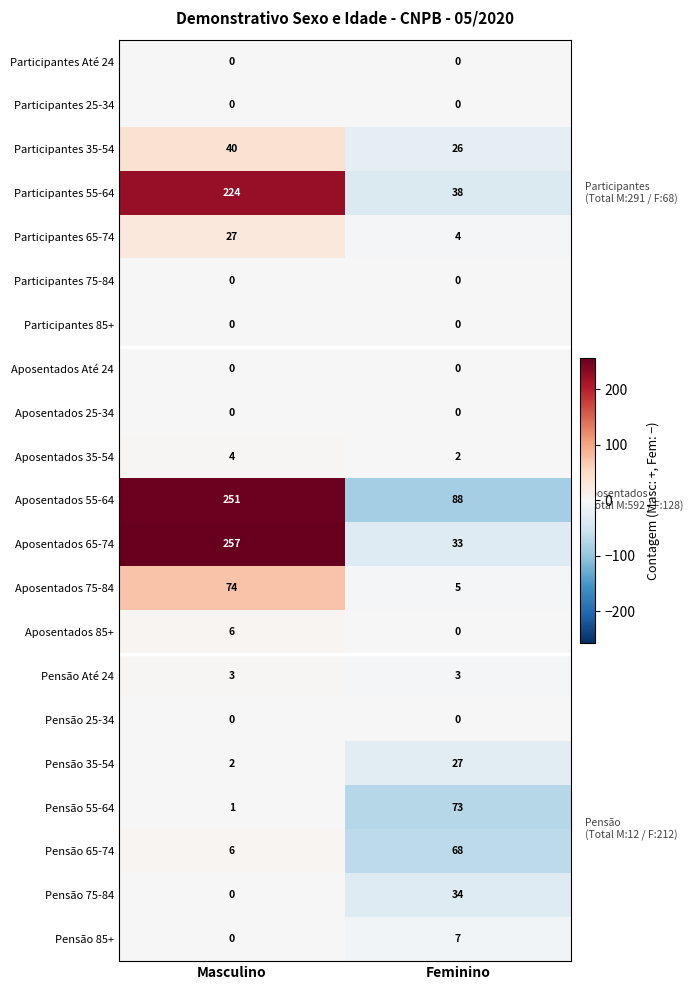

What is the spread (max minus min) of values at Feminino?

88